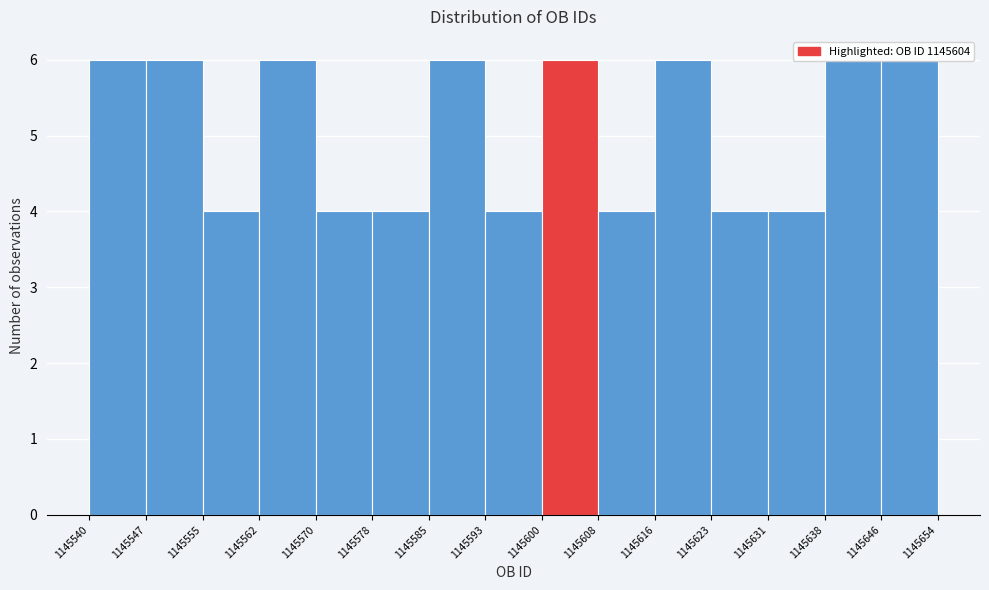

Reading left to right, transcribe this chart: for each bar, give the range it covers on the x-axis and its height. The values are not printed on the chart, so give them approximately, as read against the axis.

1145540 to 1145547: 6
1145547 to 1145555: 6
1145555 to 1145562: 4
1145562 to 1145570: 6
1145570 to 1145578: 4
1145578 to 1145585: 4
1145585 to 1145593: 6
1145593 to 1145600: 4
1145600 to 1145608: 6
1145608 to 1145616: 4
1145616 to 1145623: 6
1145623 to 1145631: 4
1145631 to 1145638: 4
1145638 to 1145646: 6
1145646 to 1145654: 6